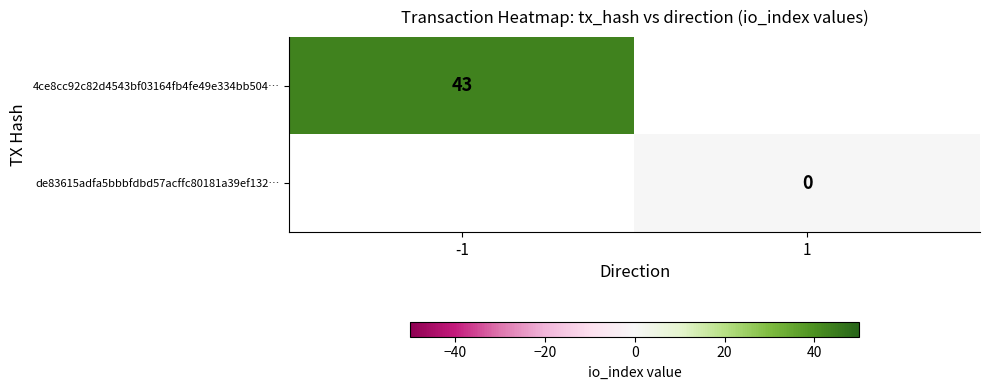

Count the number of categories in the chart.

2